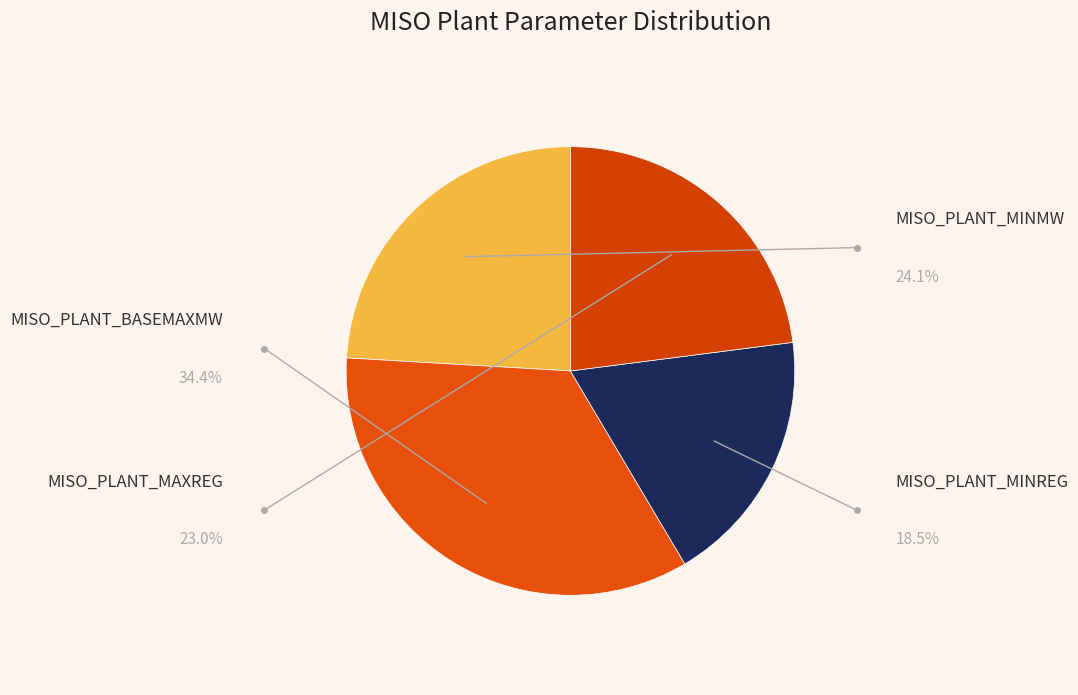

The MISO_PLANT_MINREG slice represents 24% of the pie. True or false?

False